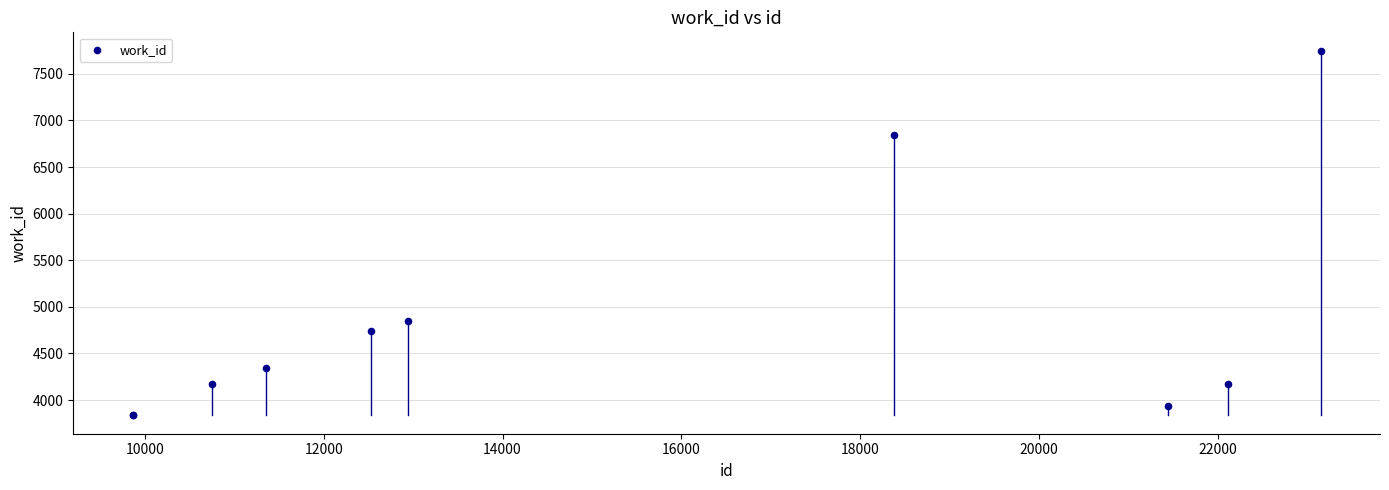

What Y value in the scatter plot is closest to 5792?

4853